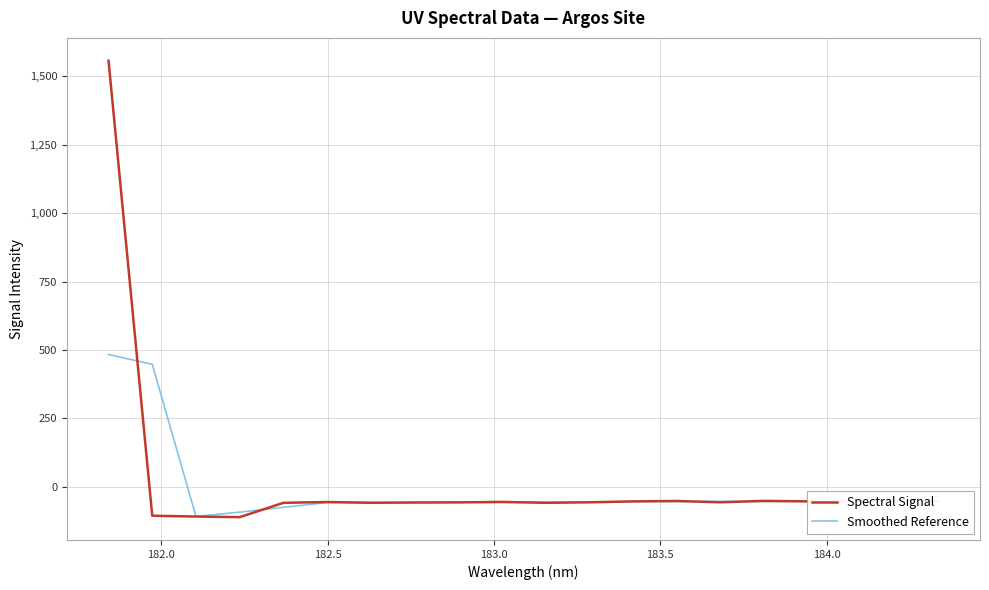

List the series in order of their overall mean, highest first.

Spectral Signal, Smoothed Reference